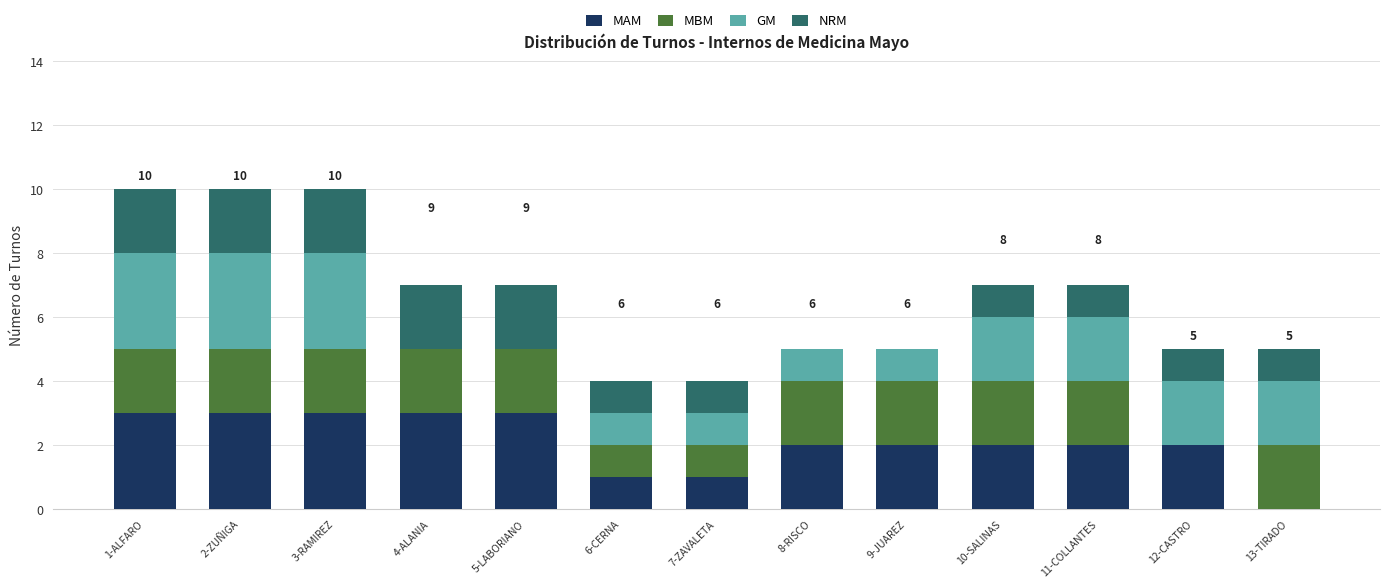

What is the highest value of the MAM series?

3